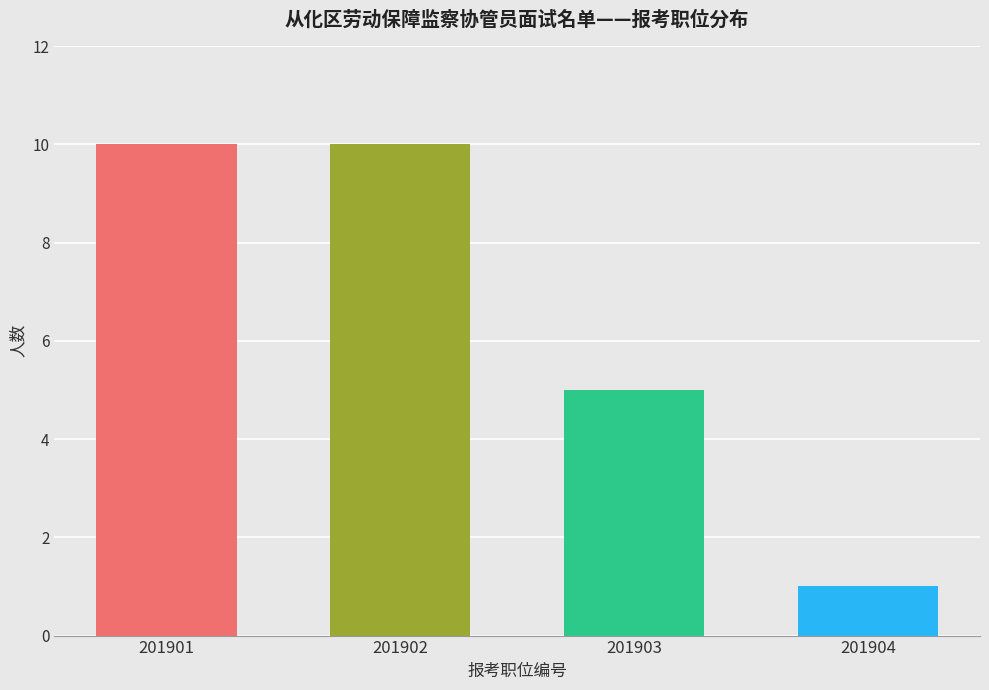

Count the number of data series in this chart.

1